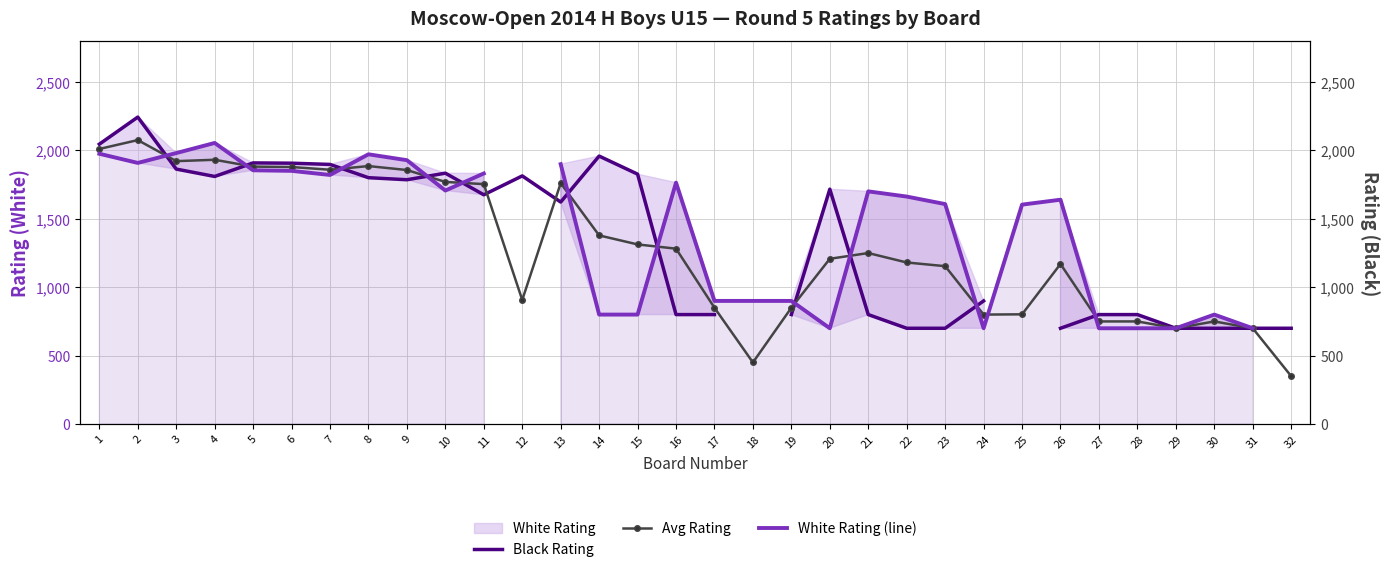

After their last crossing, which series has the higher values: White Rating (line) or Avg Rating?

Avg Rating